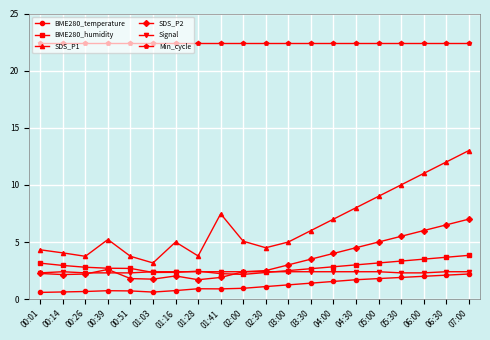

How many distinct data groups are displayed?

6